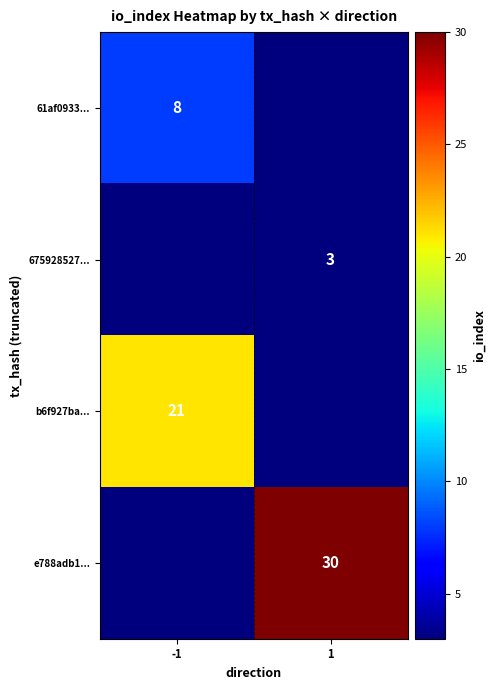

The value of 61af0933... at -1 is 2. True or false?

False